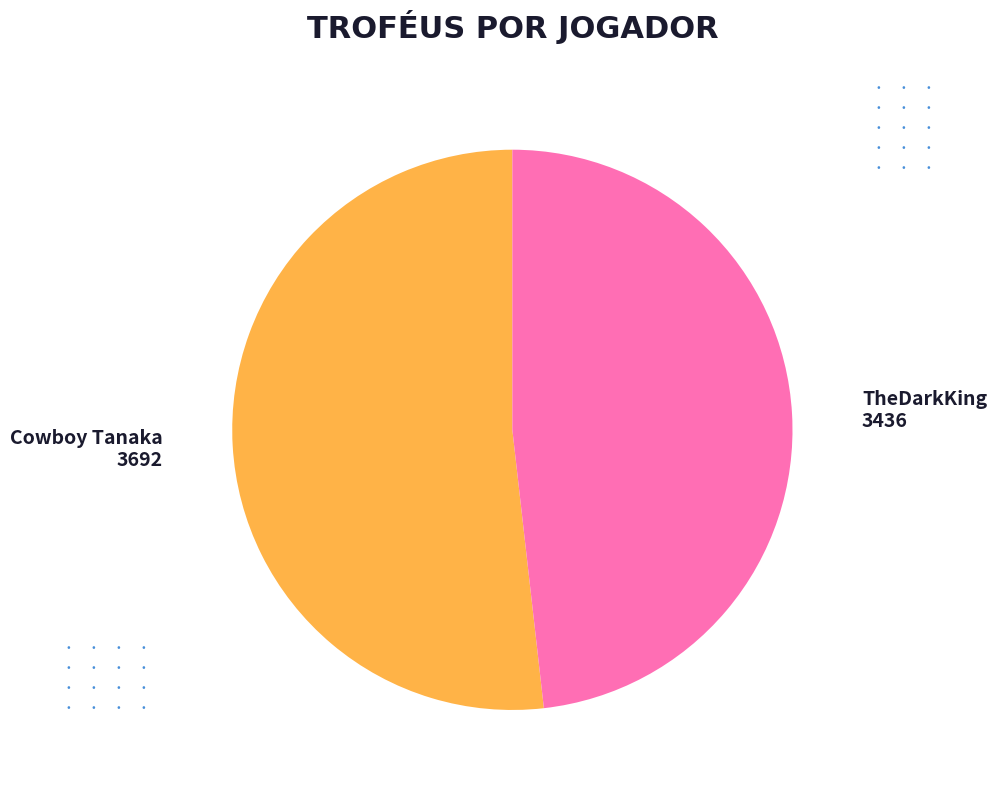

Which category accounts for the majority?

Cowboy Tanaka